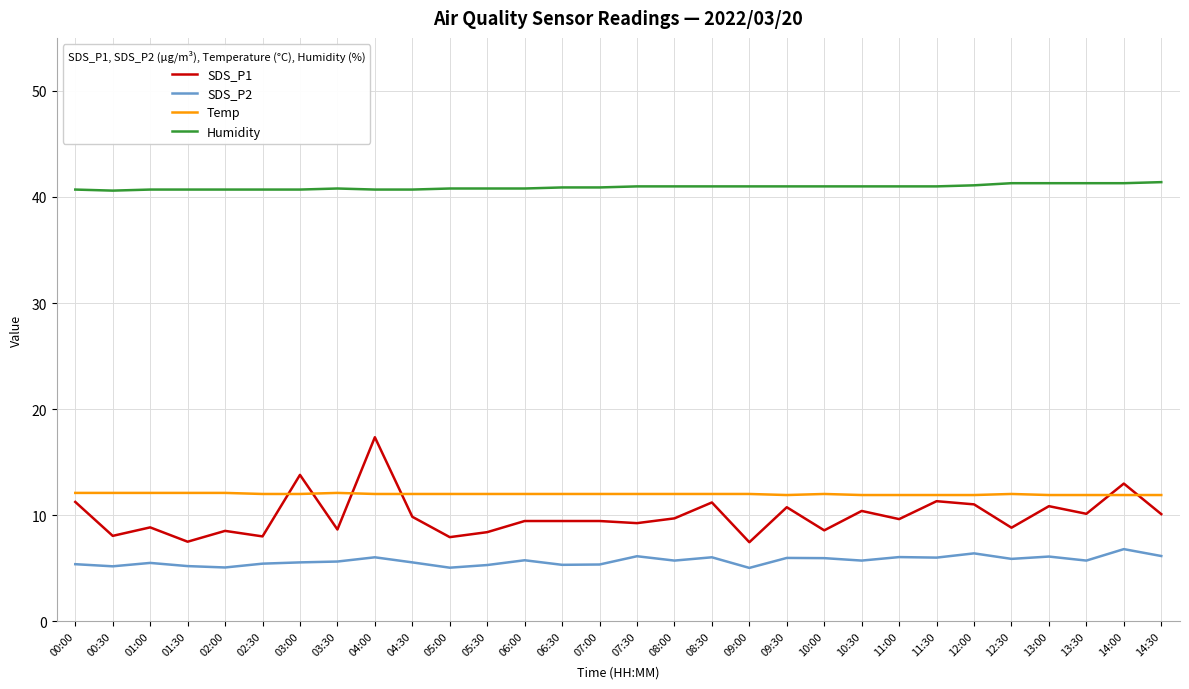

What is the difference between the Humidity values at 02:30 and 03:30?

0.1